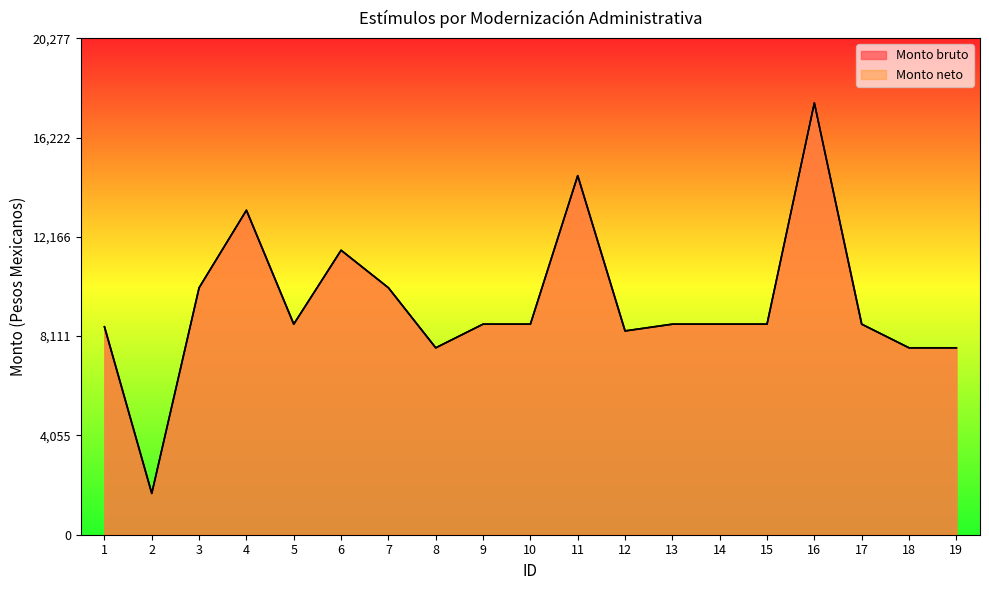

Does the chart have visible grid lines?

No